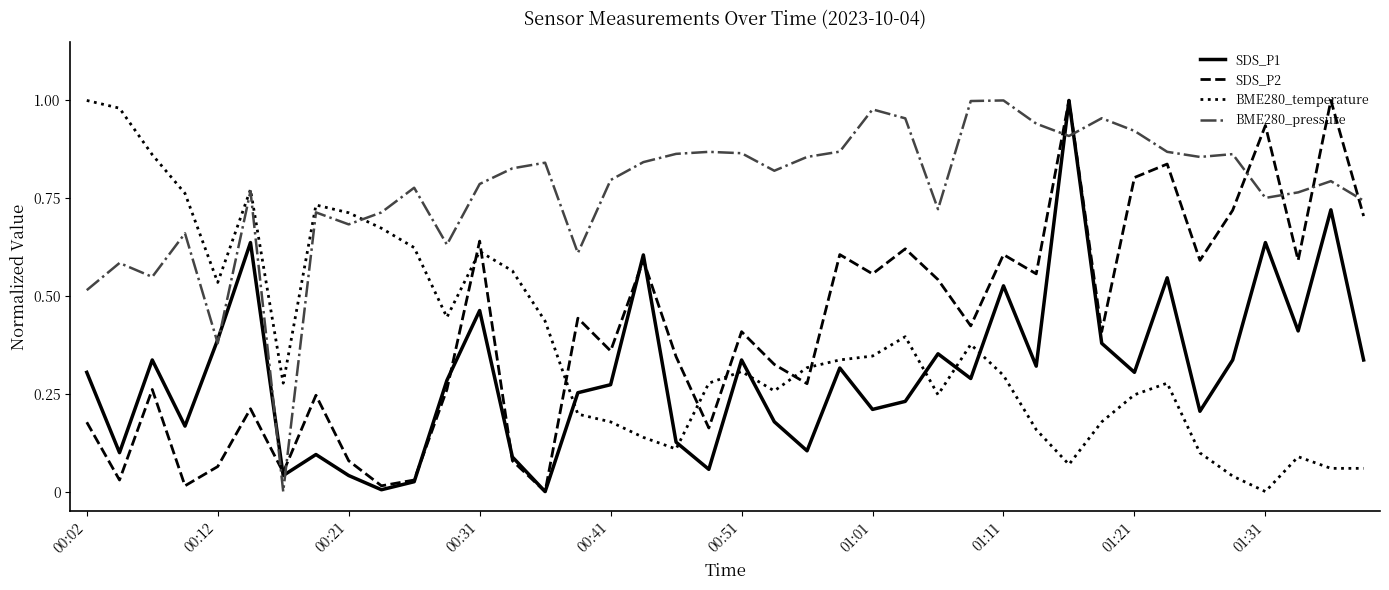

After their last crossing, which series has the higher values: BME280_pressure or SDS_P2?

BME280_pressure